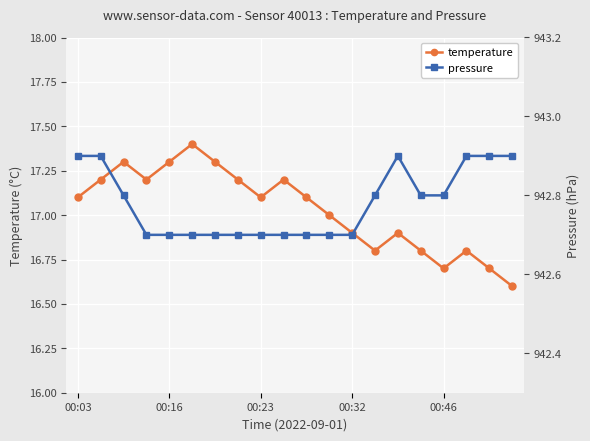

The value of temperature at 00:46 is 16.7. True or false?

True